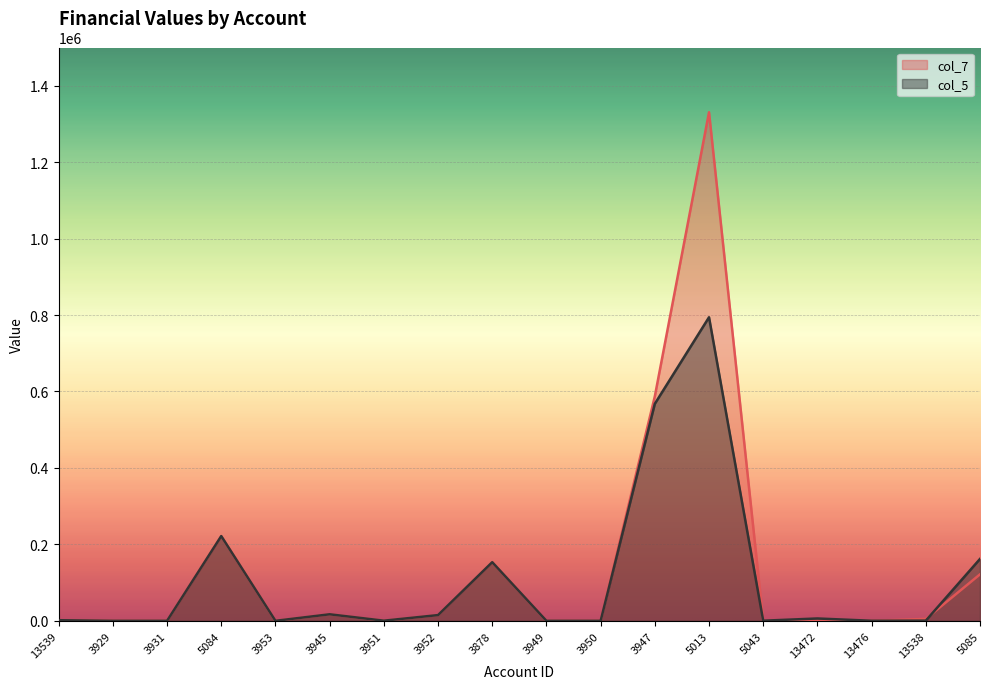

At how many categories does at least one series exceed 978996?

1